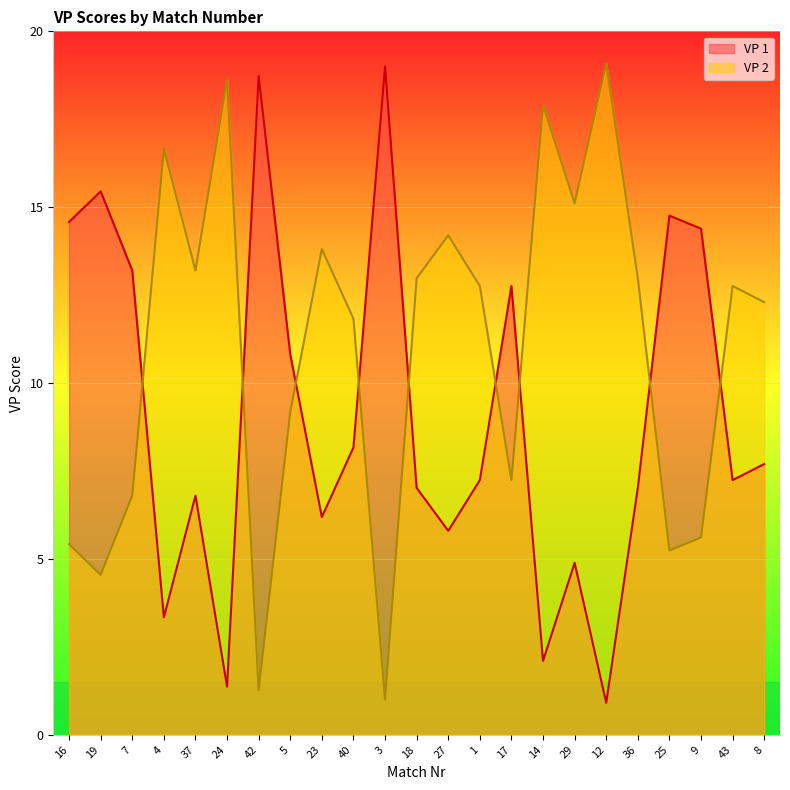

What is the difference between the VP 1 values at 23 and 18?

0.8